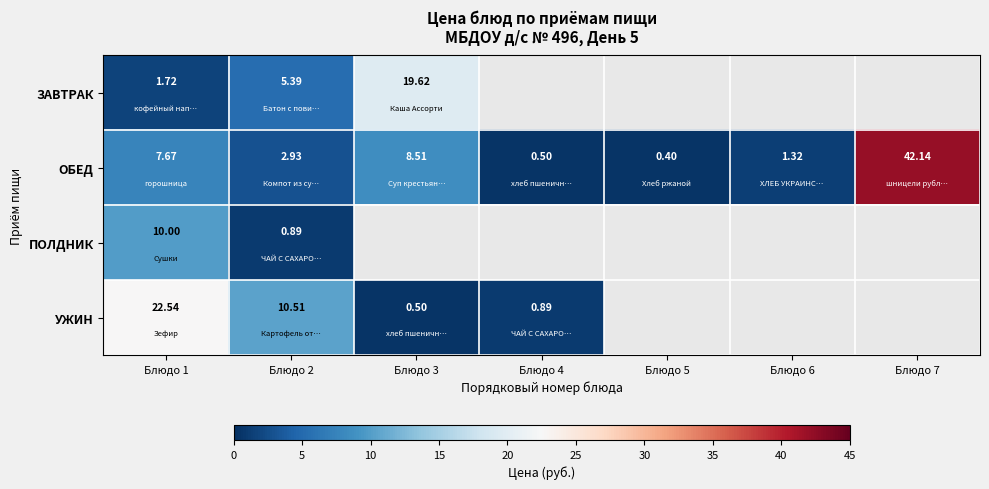

At which category is the sum across all series the highest?

Блюдо 1